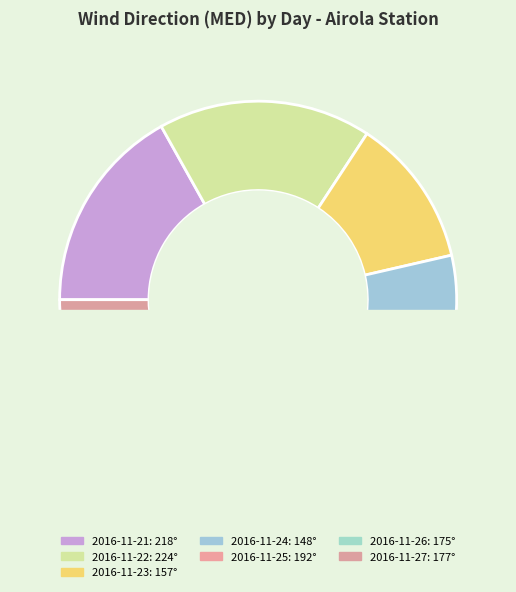

Does any single category account for the majority?

No